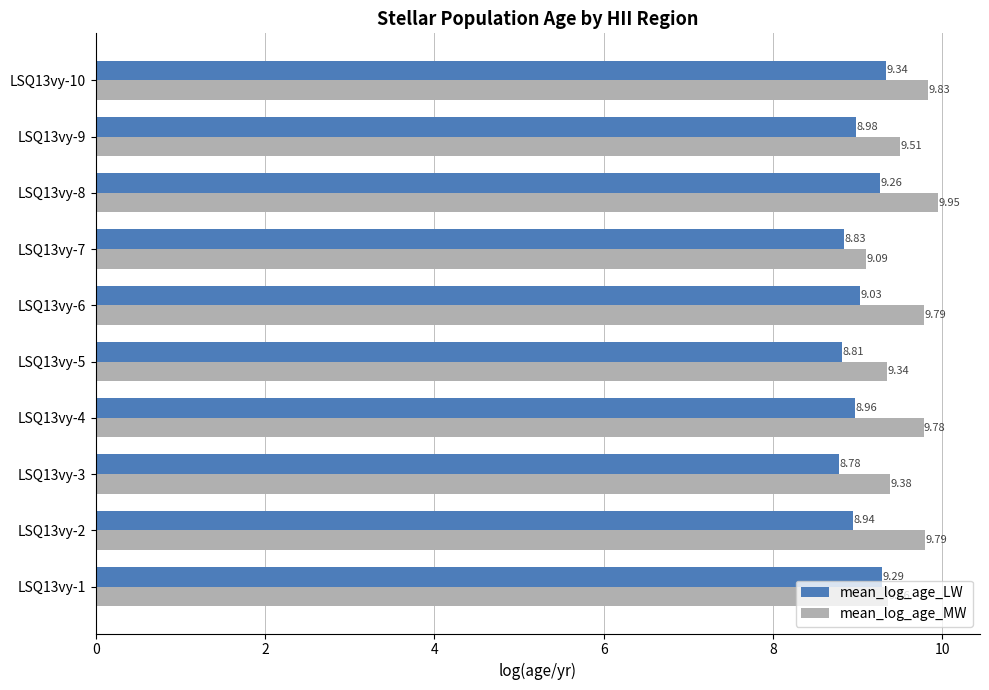

What is the difference between the second highest and minimum values in the mean_log_age_LW series?

0.5